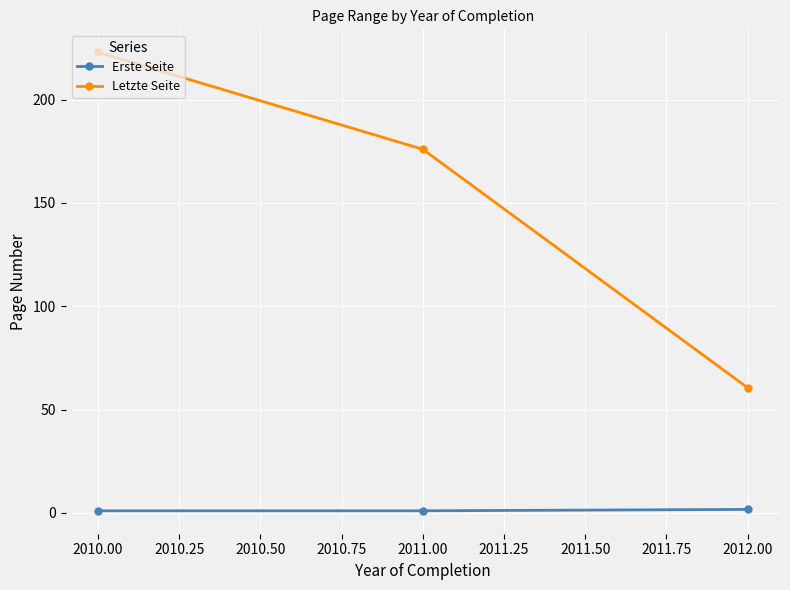

Rank the series by their maximum value, from lowest to highest.

Erste Seite, Letzte Seite